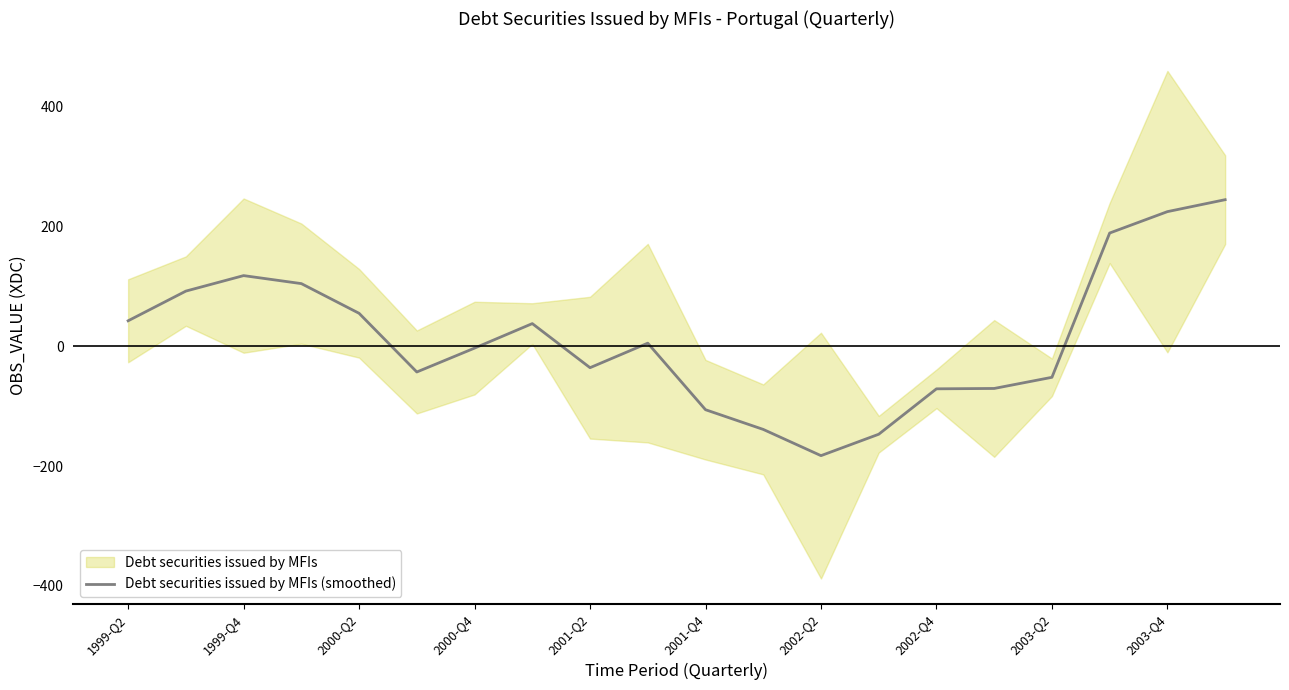

Reading left to right, transcribe all the data shown in this chart.

42.0	91.5	117.4	104.0	54.5	-43.3	-3.5	37.4	-36.1	4.8	-106.2	-139.0	-182.7	-147.1	-71.4	-70.8	-52.2	188.3	224.0	243.9